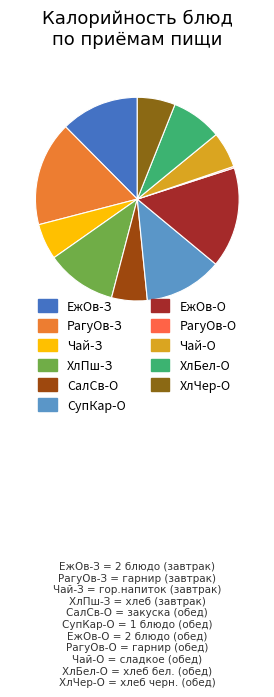

What is the smallest slice in the pie chart?

гарнир (обед)